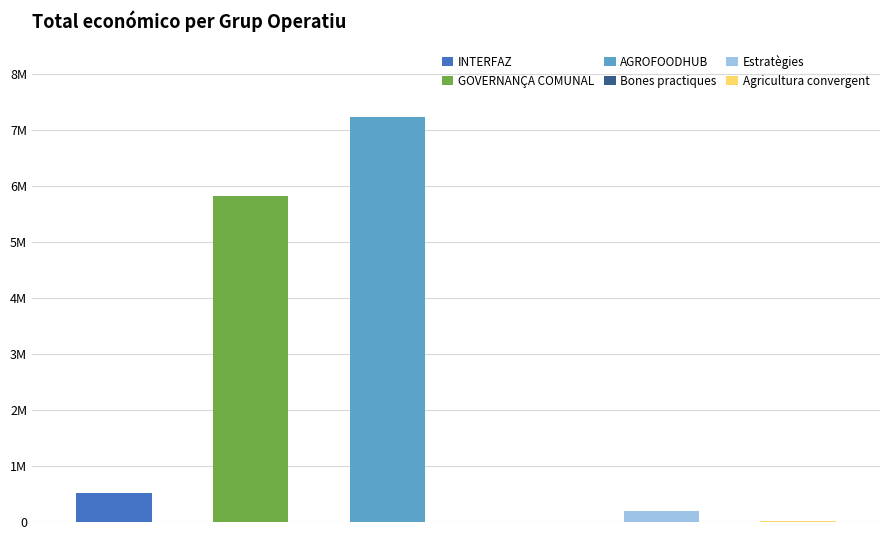

How many bars are there in total?

6